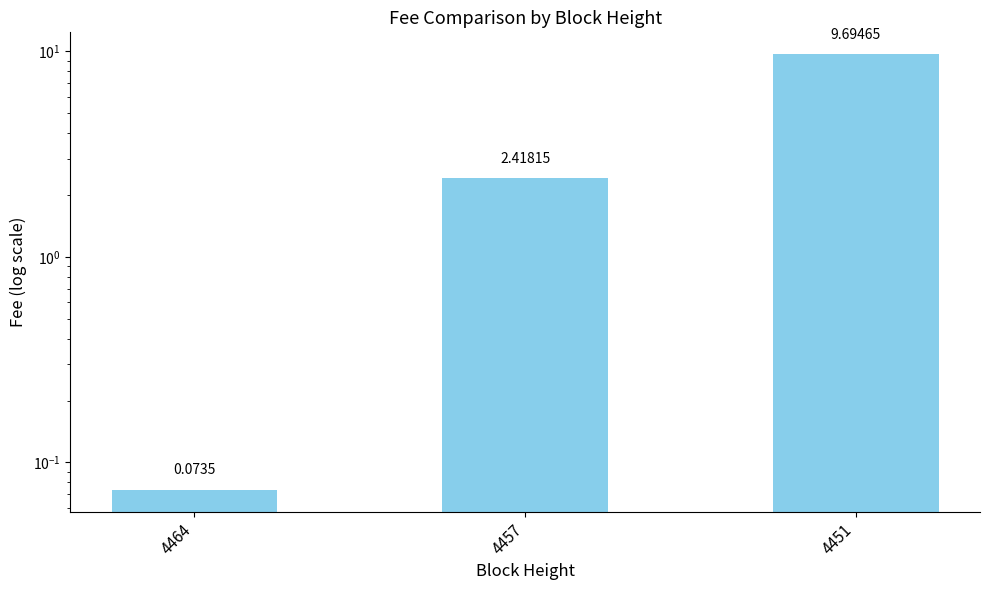

True or false: the data shows 0.0 at 4464.

False